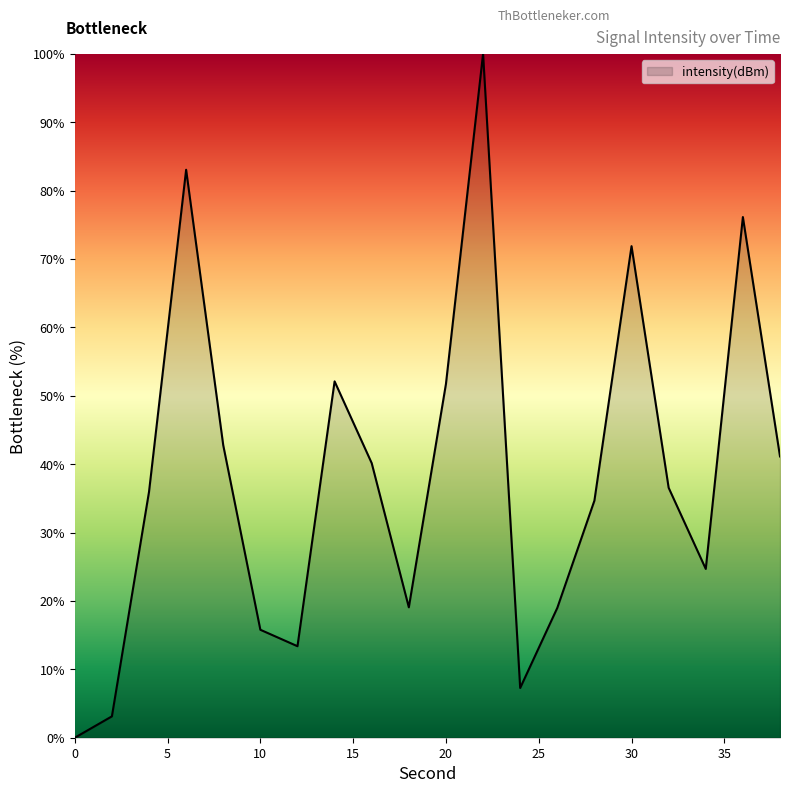

What is the difference between the maximum and minimum values?

100.0